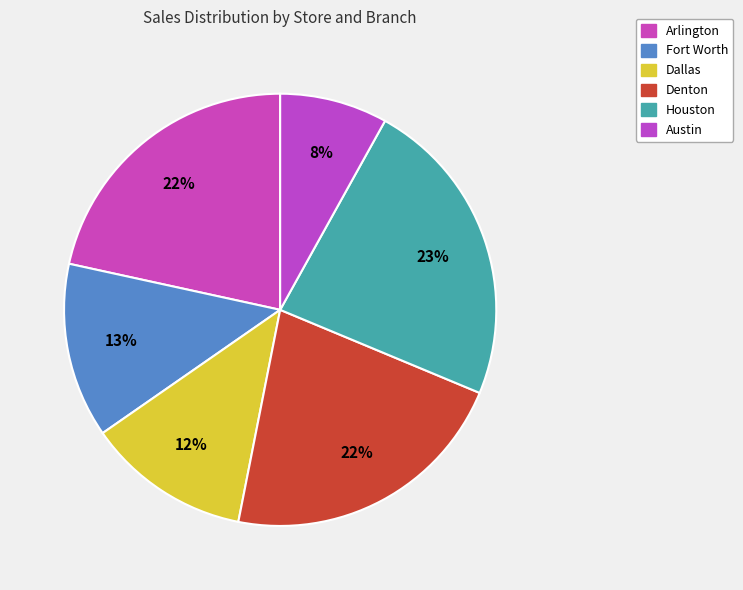

How many segments does this pie chart have?

6